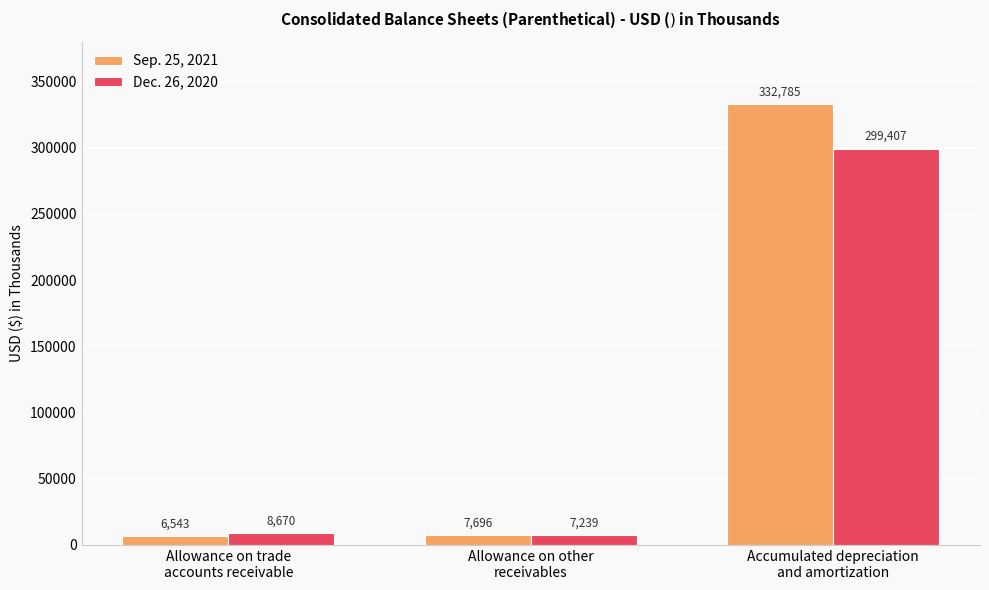

What position from the right is Allowance on other
receivables?

2